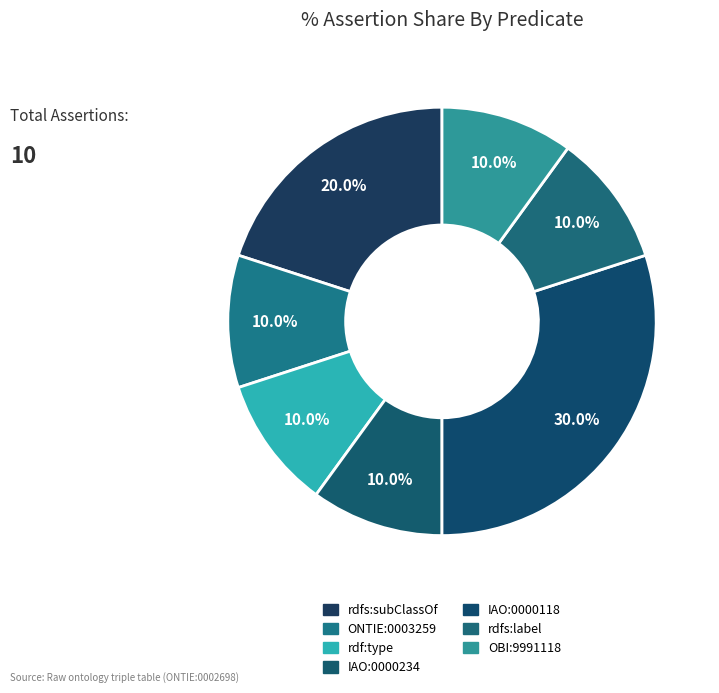

How many segments does this pie chart have?

7